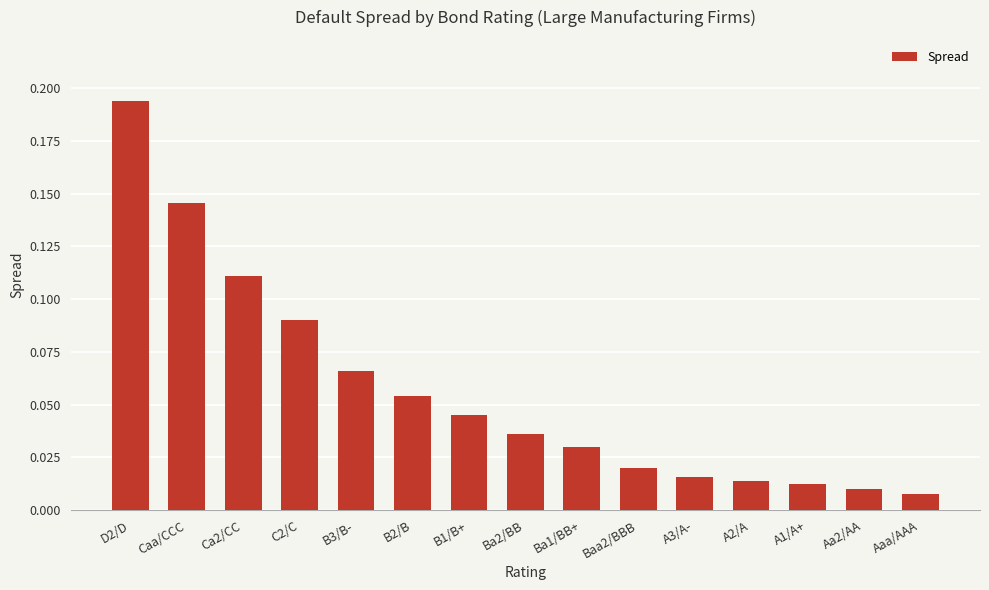

What is the sum of all values?

0.9